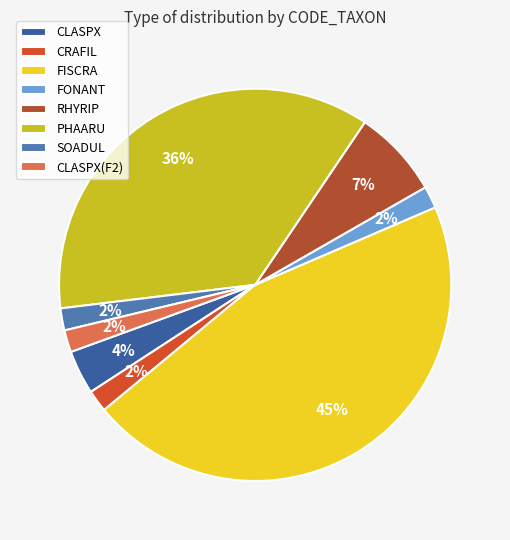

How many segments does this pie chart have?

8